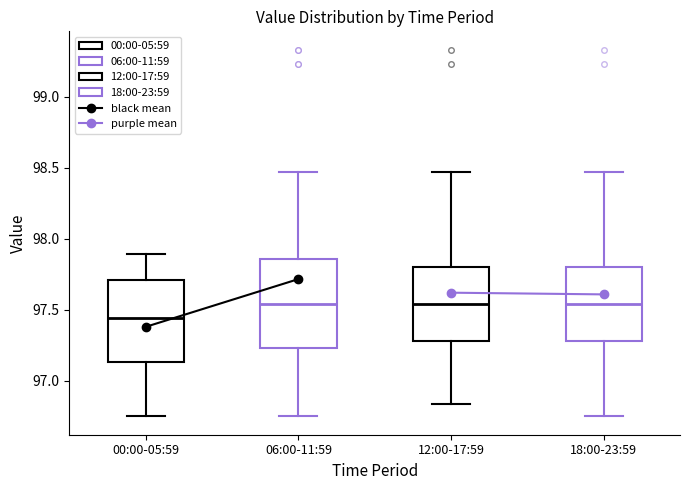

Where does the upper whisker of the box for 18:00-23:59 end on the y-axis? The values are not printed on the chart, so give them approximately, as read against the axis.

98.45